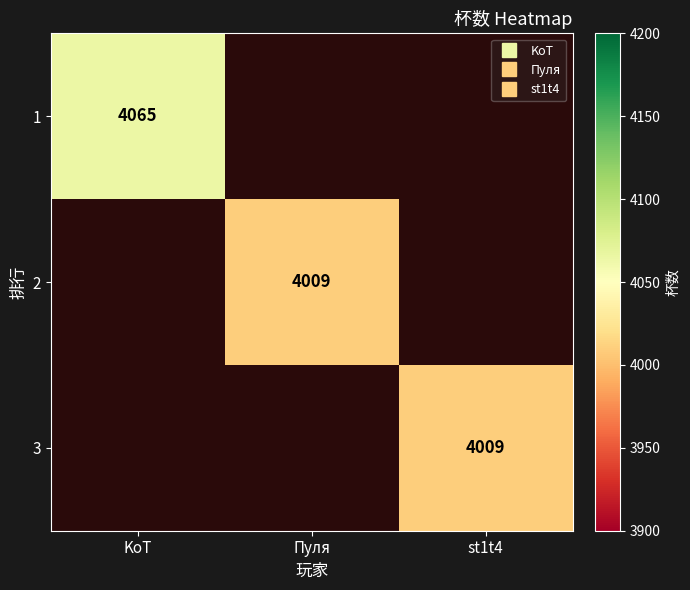

Between Пуля and KoT, which is larger?

KoT